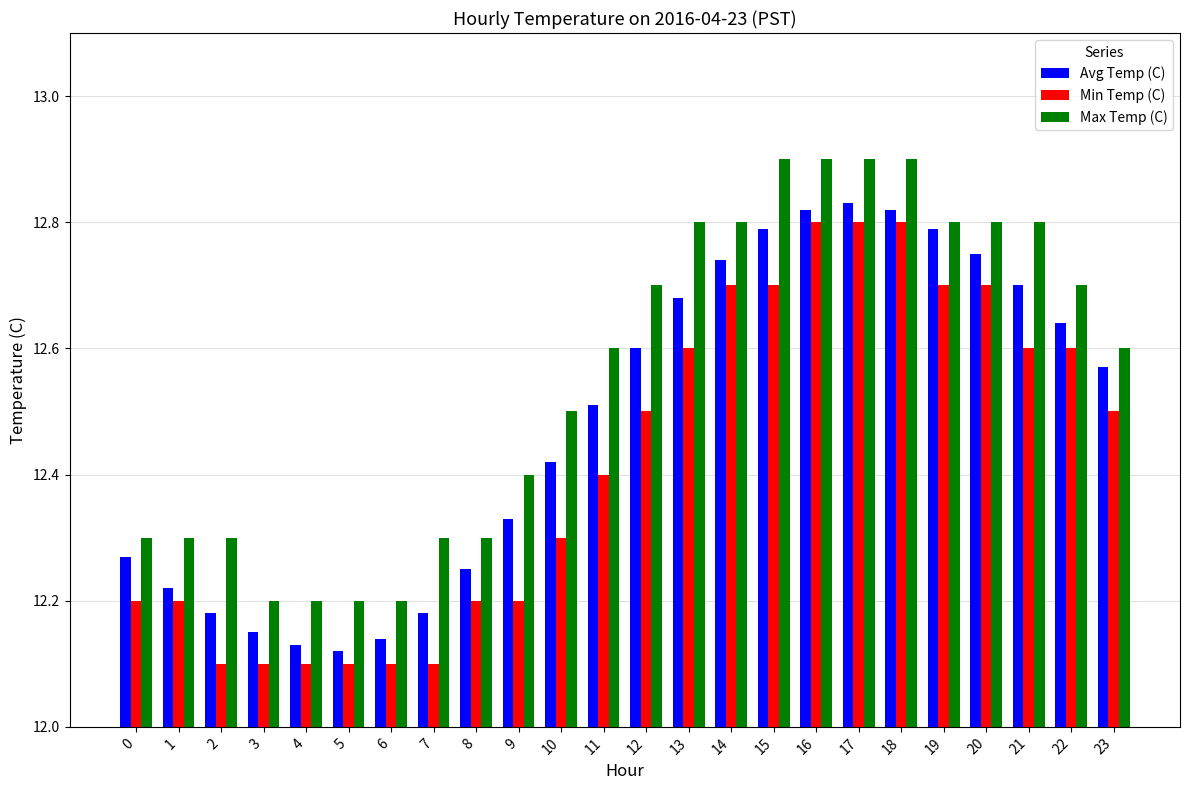

How many Avg Temp (C) values are between 12 and 13?

24